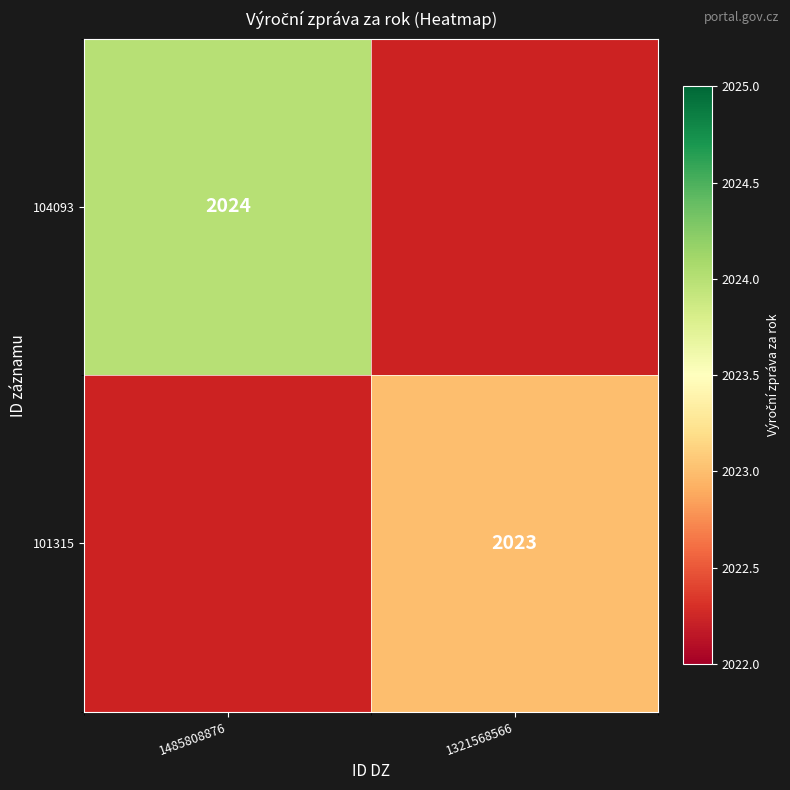

Is the value of 104093 at 1485808876 greater than the value of 101315 at 1321568566?

Yes